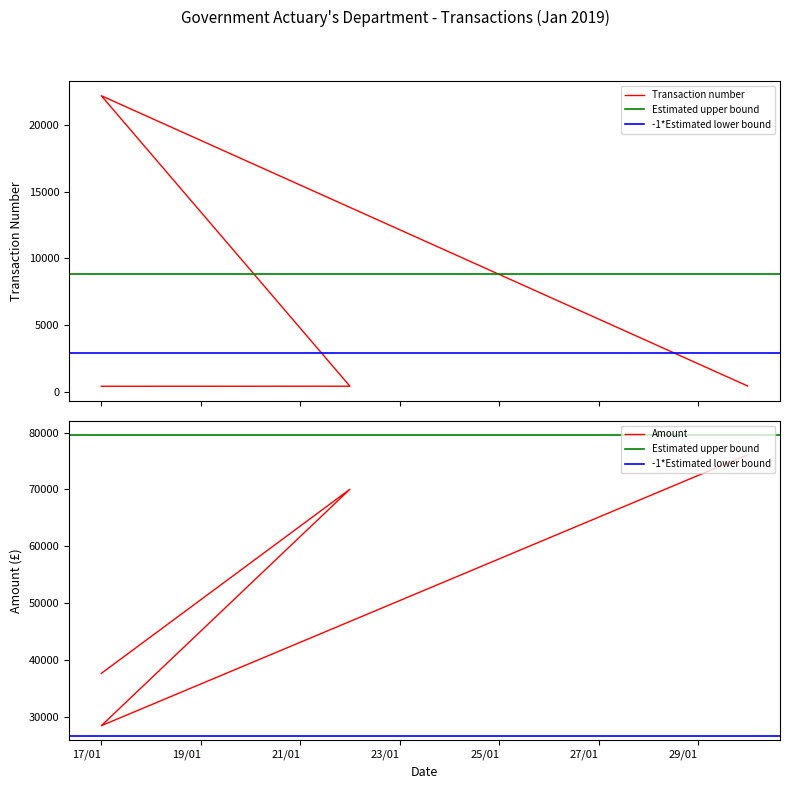

What is the value of the Transaction number point at the 4th from the left?

448.0